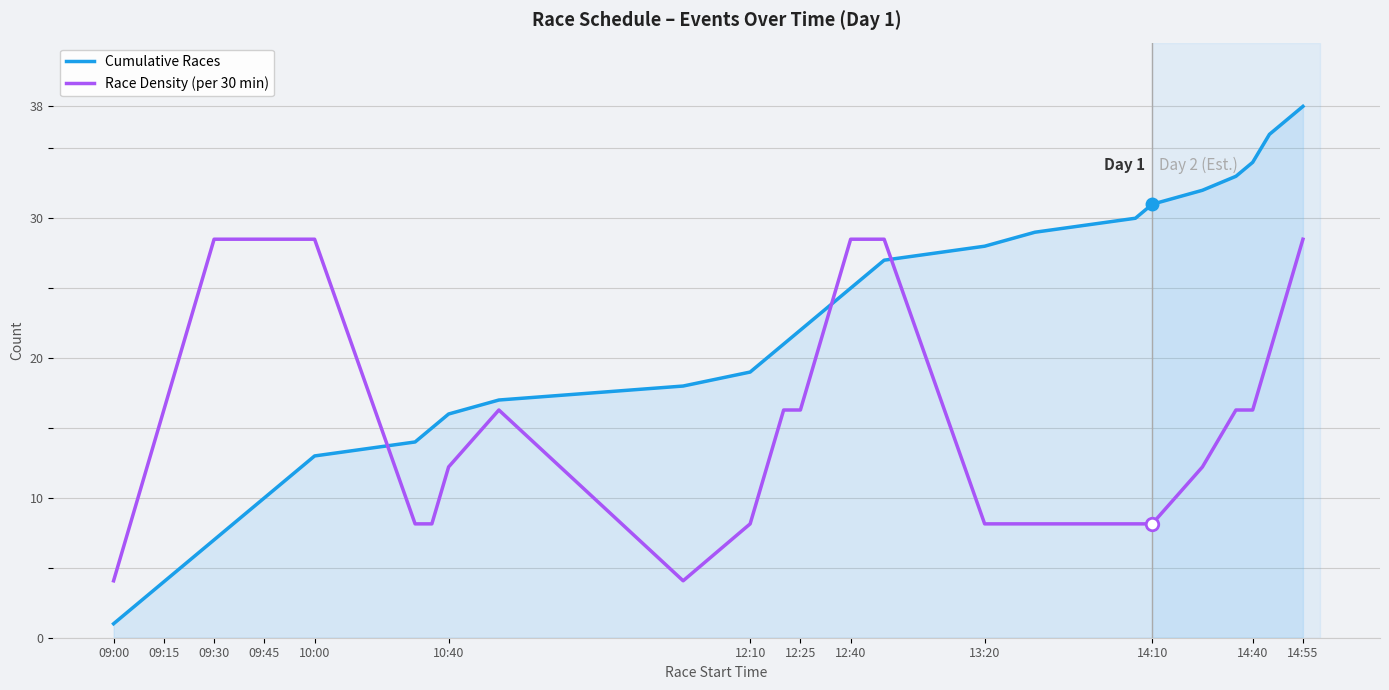

At how many categories does at least one series exceed 11?

35